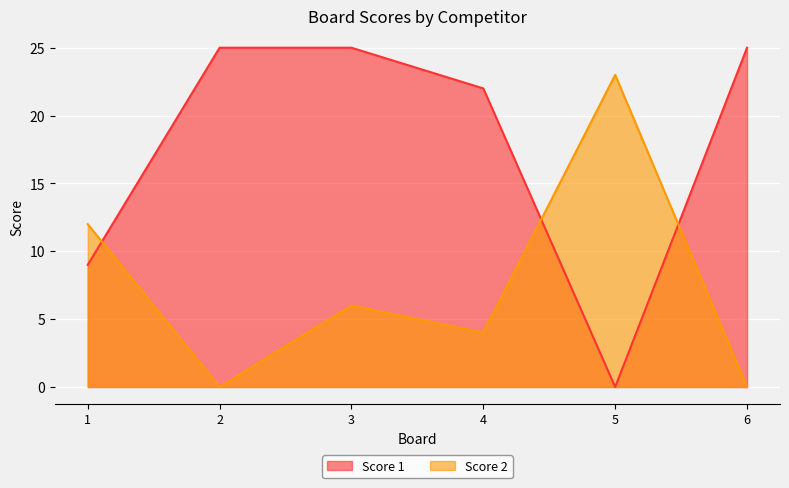

What is the total value across all series at 5?

23